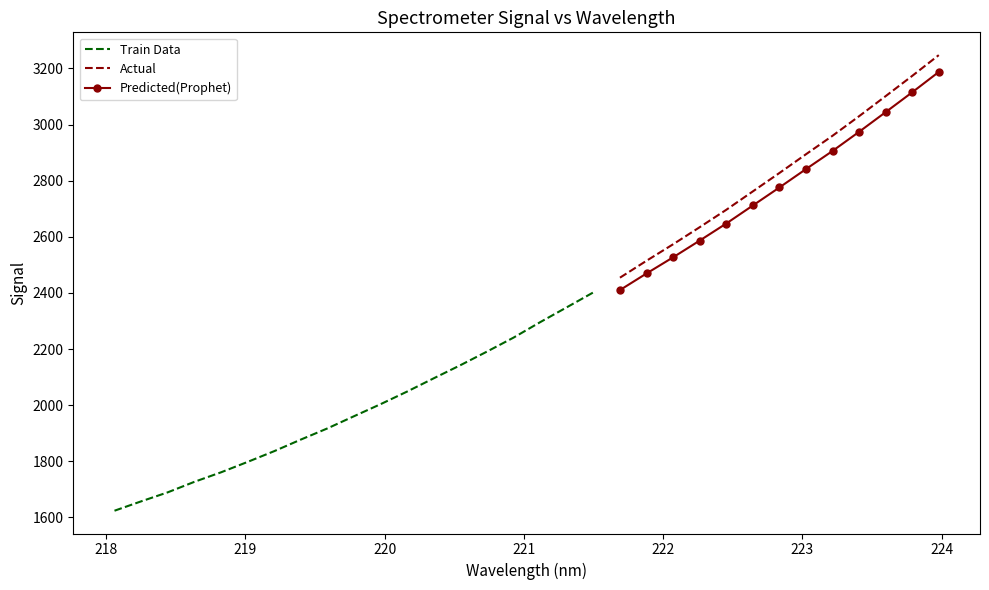

Between 223.408 and 218.8244, which is larger?

223.408